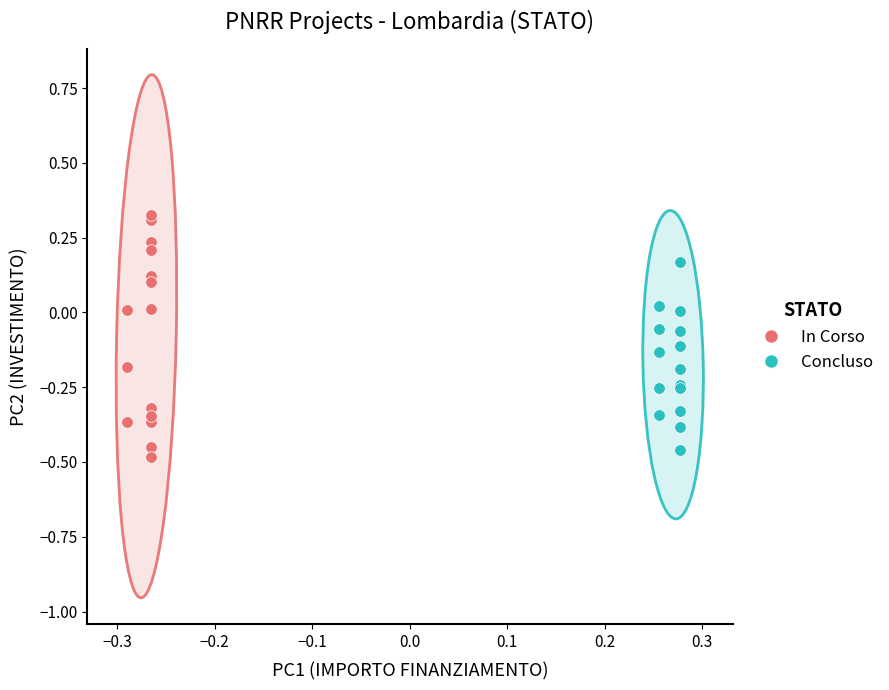

What are all the series names shown in the legend?

In Corso, Concluso